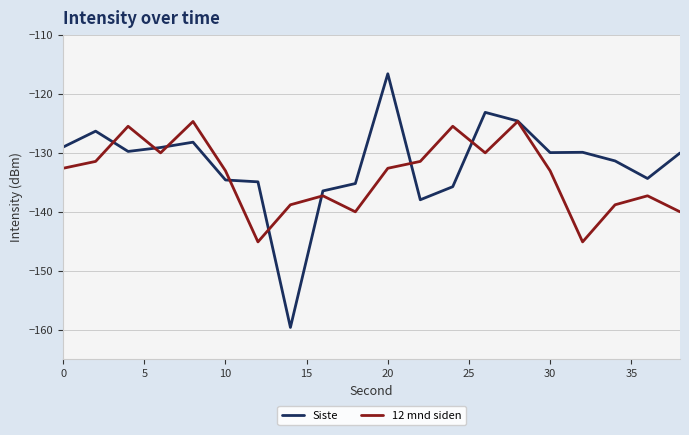

Which series has the largest range (max minus min)?

Siste